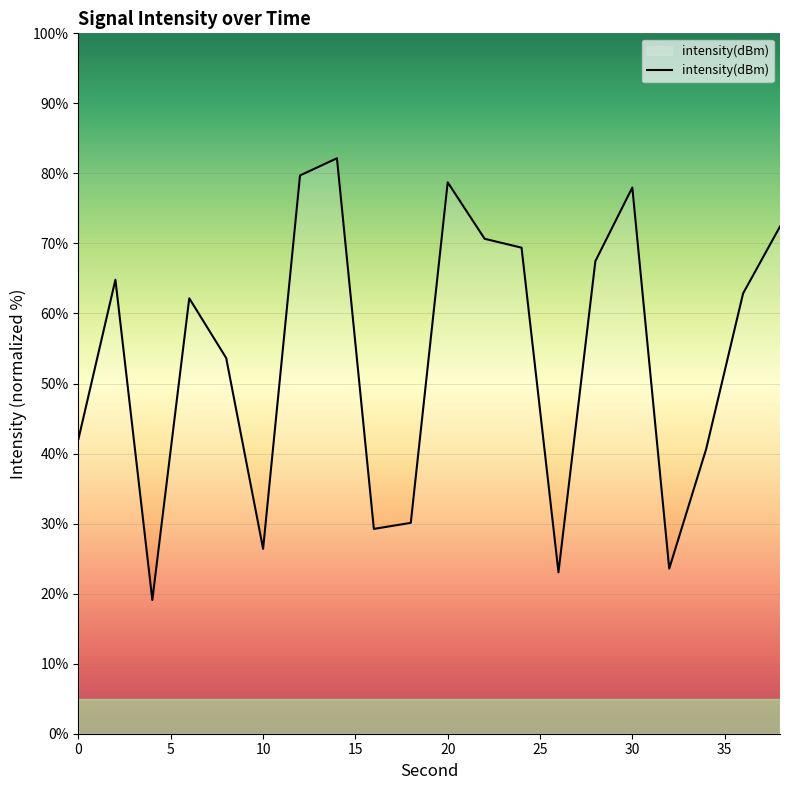

What is the maximum value shown in the chart?

82.2